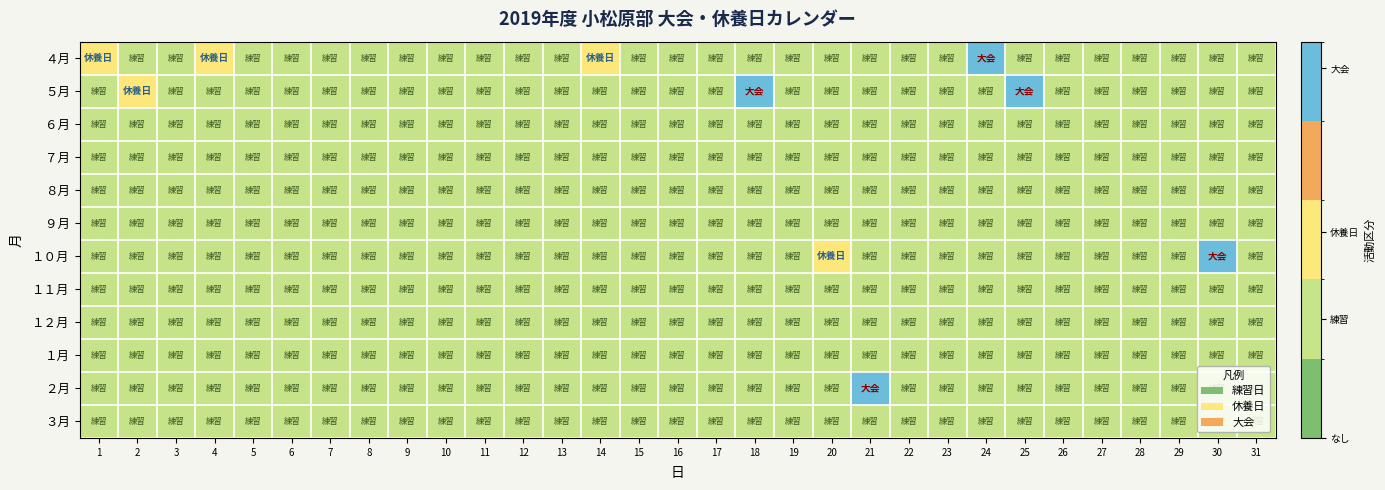

Reading left to right, extract all data points from this chart.

４月: 1=1.0	2=0.5	3=0.5	4=1.0	5=0.5	6=0.5	7=0.5	8=0.5	9=0.5	10=0.5	11=0.5	12=0.5	13=0.5	14=1.0	15=0.5	16=0.5	17=0.5	18=0.5	19=0.5	20=0.5	21=0.5	22=0.5	23=0.5	24=2.0	25=0.5	26=0.5	27=0.5	28=0.5	29=0.5	30=0.5	31=0.5
５月: 1=0.5	2=1.0	3=0.5	4=0.5	5=0.5	6=0.5	7=0.5	8=0.5	9=0.5	10=0.5	11=0.5	12=0.5	13=0.5	14=0.5	15=0.5	16=0.5	17=0.5	18=2.0	19=0.5	20=0.5	21=0.5	22=0.5	23=0.5	24=0.5	25=2.0	26=0.5	27=0.5	28=0.5	29=0.5	30=0.5	31=0.5
６月: 1=0.5	2=0.5	3=0.5	4=0.5	5=0.5	6=0.5	7=0.5	8=0.5	9=0.5	10=0.5	11=0.5	12=0.5	13=0.5	14=0.5	15=0.5	16=0.5	17=0.5	18=0.5	19=0.5	20=0.5	21=0.5	22=0.5	23=0.5	24=0.5	25=0.5	26=0.5	27=0.5	28=0.5	29=0.5	30=0.5	31=0.5
７月: 1=0.5	2=0.5	3=0.5	4=0.5	5=0.5	6=0.5	7=0.5	8=0.5	9=0.5	10=0.5	11=0.5	12=0.5	13=0.5	14=0.5	15=0.5	16=0.5	17=0.5	18=0.5	19=0.5	20=0.5	21=0.5	22=0.5	23=0.5	24=0.5	25=0.5	26=0.5	27=0.5	28=0.5	29=0.5	30=0.5	31=0.5
８月: 1=0.5	2=0.5	3=0.5	4=0.5	5=0.5	6=0.5	7=0.5	8=0.5	9=0.5	10=0.5	11=0.5	12=0.5	13=0.5	14=0.5	15=0.5	16=0.5	17=0.5	18=0.5	19=0.5	20=0.5	21=0.5	22=0.5	23=0.5	24=0.5	25=0.5	26=0.5	27=0.5	28=0.5	29=0.5	30=0.5	31=0.5
９月: 1=0.5	2=0.5	3=0.5	4=0.5	5=0.5	6=0.5	7=0.5	8=0.5	9=0.5	10=0.5	11=0.5	12=0.5	13=0.5	14=0.5	15=0.5	16=0.5	17=0.5	18=0.5	19=0.5	20=0.5	21=0.5	22=0.5	23=0.5	24=0.5	25=0.5	26=0.5	27=0.5	28=0.5	29=0.5	30=0.5	31=0.5
１０月: 1=0.5	2=0.5	3=0.5	4=0.5	5=0.5	6=0.5	7=0.5	8=0.5	9=0.5	10=0.5	11=0.5	12=0.5	13=0.5	14=0.5	15=0.5	16=0.5	17=0.5	18=0.5	19=0.5	20=1.0	21=0.5	22=0.5	23=0.5	24=0.5	25=0.5	26=0.5	27=0.5	28=0.5	29=0.5	30=2.0	31=0.5
１１月: 1=0.5	2=0.5	3=0.5	4=0.5	5=0.5	6=0.5	7=0.5	8=0.5	9=0.5	10=0.5	11=0.5	12=0.5	13=0.5	14=0.5	15=0.5	16=0.5	17=0.5	18=0.5	19=0.5	20=0.5	21=0.5	22=0.5	23=0.5	24=0.5	25=0.5	26=0.5	27=0.5	28=0.5	29=0.5	30=0.5	31=0.5
１２月: 1=0.5	2=0.5	3=0.5	4=0.5	5=0.5	6=0.5	7=0.5	8=0.5	9=0.5	10=0.5	11=0.5	12=0.5	13=0.5	14=0.5	15=0.5	16=0.5	17=0.5	18=0.5	19=0.5	20=0.5	21=0.5	22=0.5	23=0.5	24=0.5	25=0.5	26=0.5	27=0.5	28=0.5	29=0.5	30=0.5	31=0.5
１月: 1=0.5	2=0.5	3=0.5	4=0.5	5=0.5	6=0.5	7=0.5	8=0.5	9=0.5	10=0.5	11=0.5	12=0.5	13=0.5	14=0.5	15=0.5	16=0.5	17=0.5	18=0.5	19=0.5	20=0.5	21=0.5	22=0.5	23=0.5	24=0.5	25=0.5	26=0.5	27=0.5	28=0.5	29=0.5	30=0.5	31=0.5
２月: 1=0.5	2=0.5	3=0.5	4=0.5	5=0.5	6=0.5	7=0.5	8=0.5	9=0.5	10=0.5	11=0.5	12=0.5	13=0.5	14=0.5	15=0.5	16=0.5	17=0.5	18=0.5	19=0.5	20=0.5	21=2.0	22=0.5	23=0.5	24=0.5	25=0.5	26=0.5	27=0.5	28=0.5	29=0.5	30=0.5	31=0.5
３月: 1=0.5	2=0.5	3=0.5	4=0.5	5=0.5	6=0.5	7=0.5	8=0.5	9=0.5	10=0.5	11=0.5	12=0.5	13=0.5	14=0.5	15=0.5	16=0.5	17=0.5	18=0.5	19=0.5	20=0.5	21=0.5	22=0.5	23=0.5	24=0.5	25=0.5	26=0.5	27=0.5	28=0.5	29=0.5	30=0.5	31=0.5